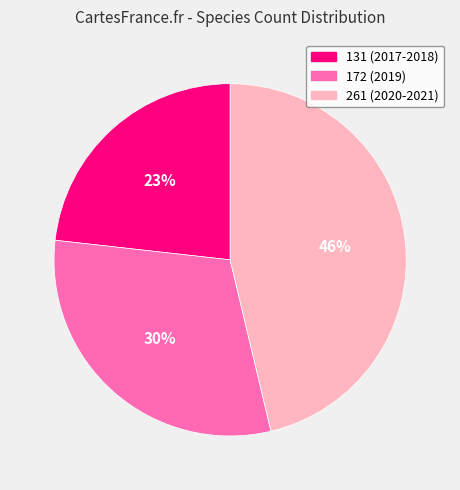

Is the sum of 261 (2020-2021) and 172 (2019) greater than half?

Yes